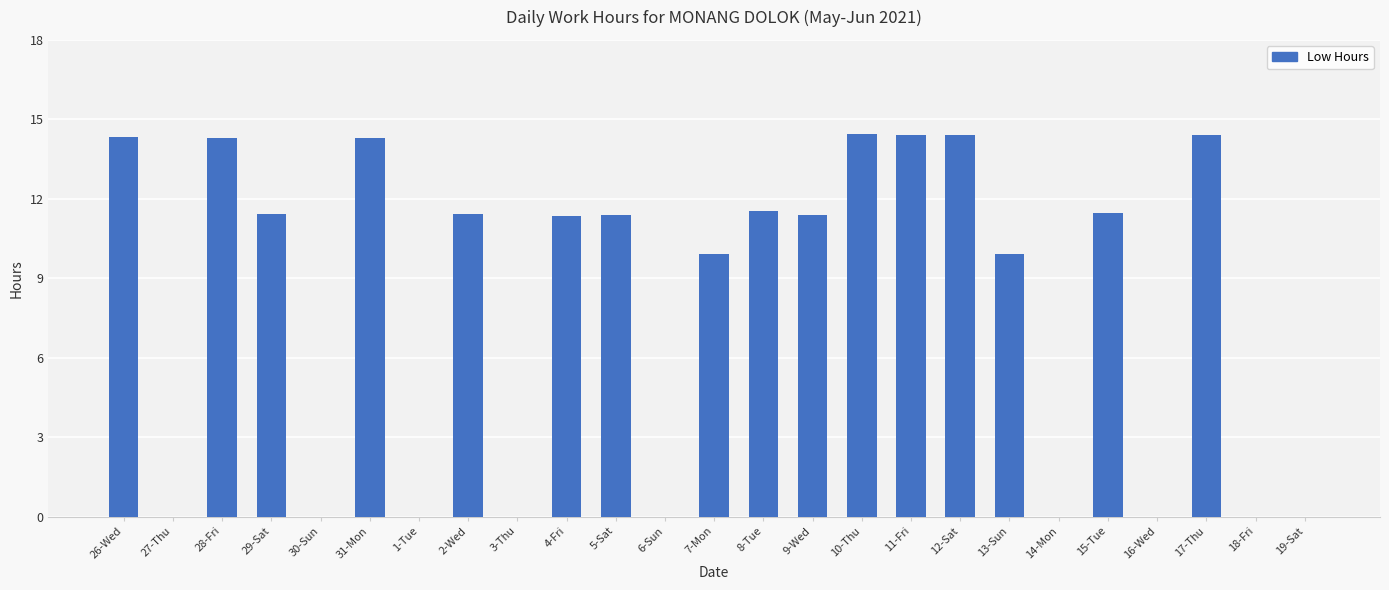

The chart shows a value of 21.2 at 17-Thu. True or false?

False